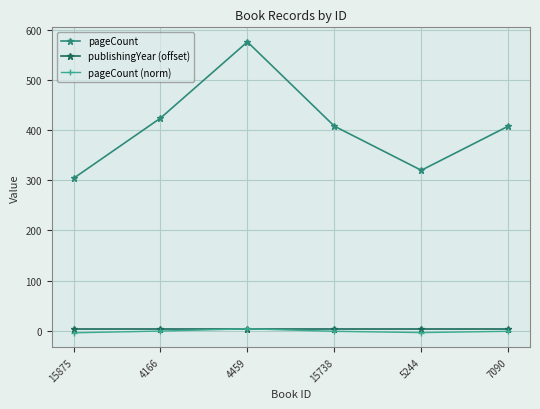

At which category does pageCount reach its first local peak?

4459